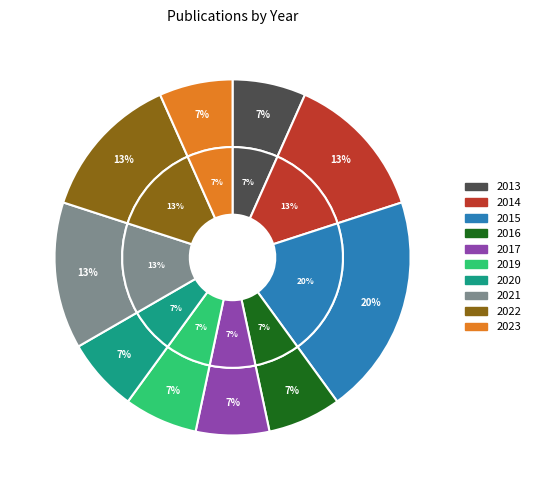

To the nearest percent, what percentage of the pie is 2014?

13%